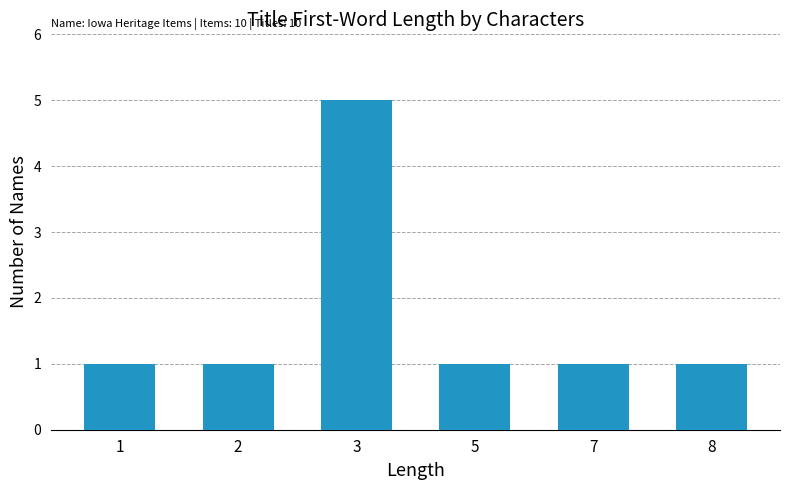

What is the average value?

2